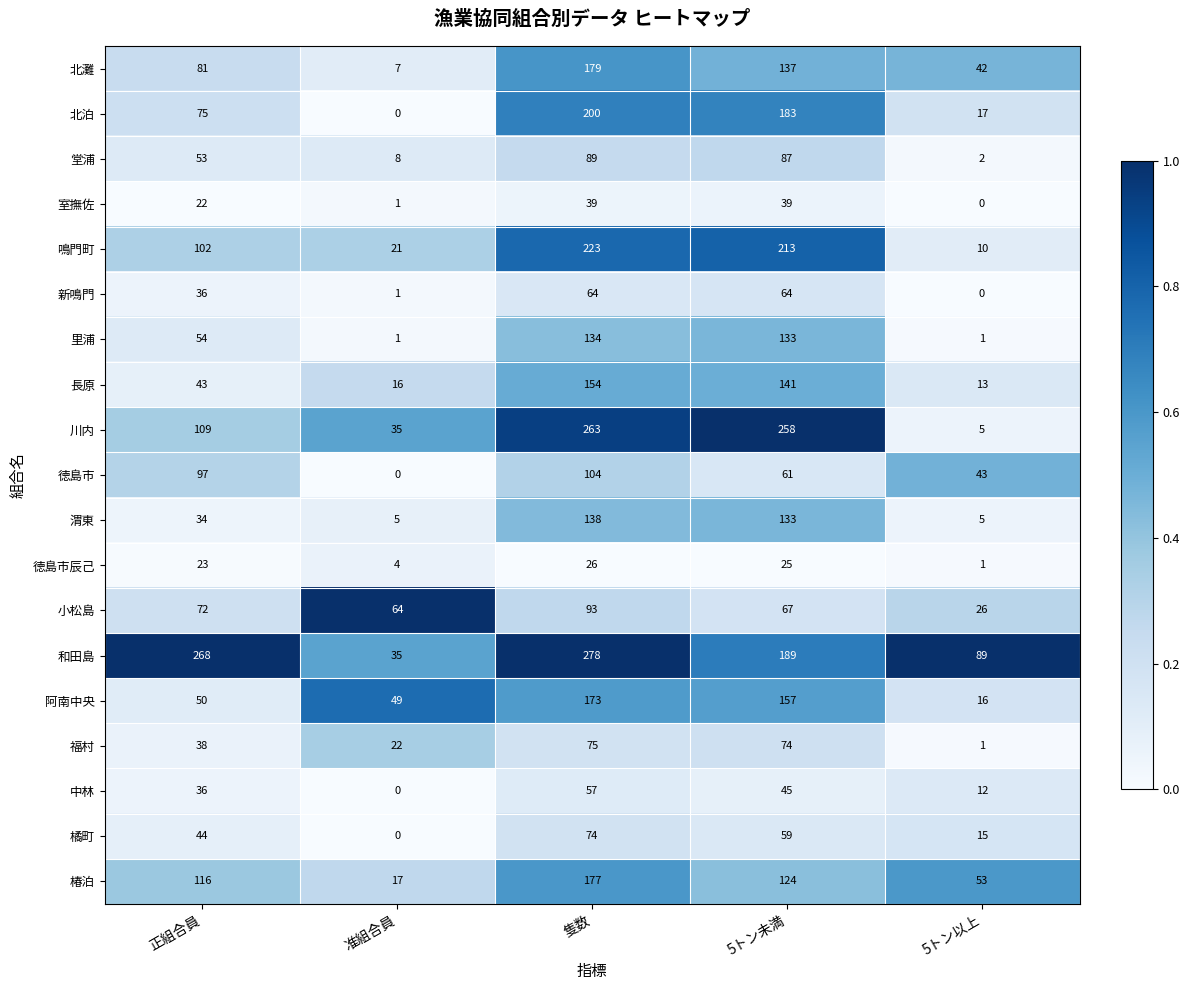

Count the 橘町 values in the range 15 to 59.

3